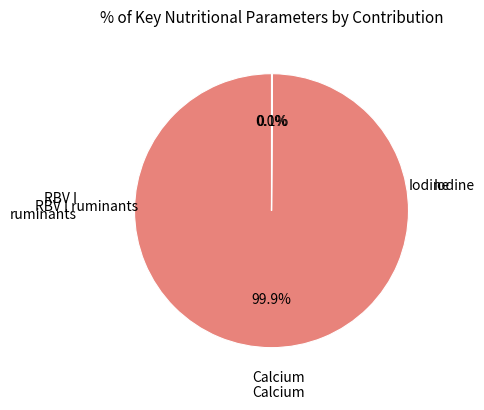

Is there a majority slice in this chart?

Yes